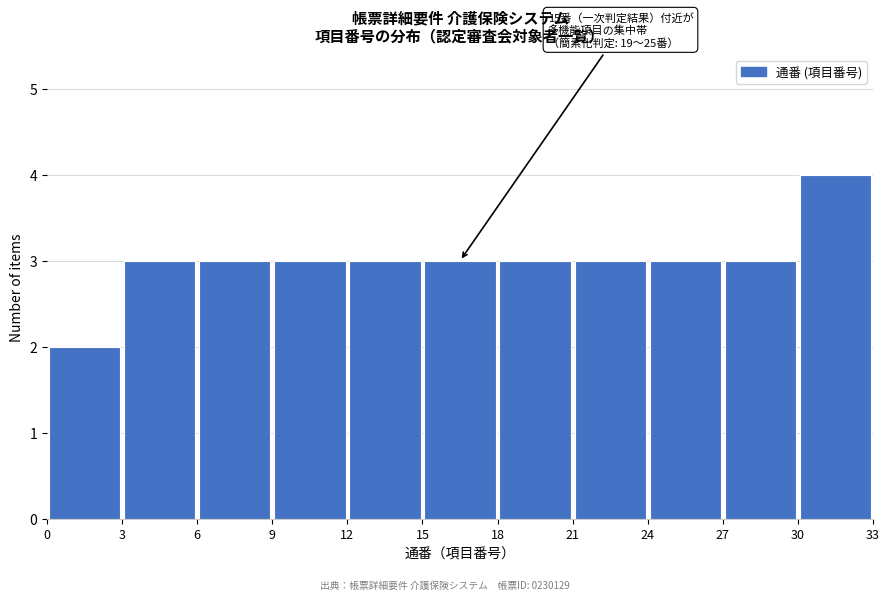

Over which range of the x-axis is the bar tallest?

30 to 33